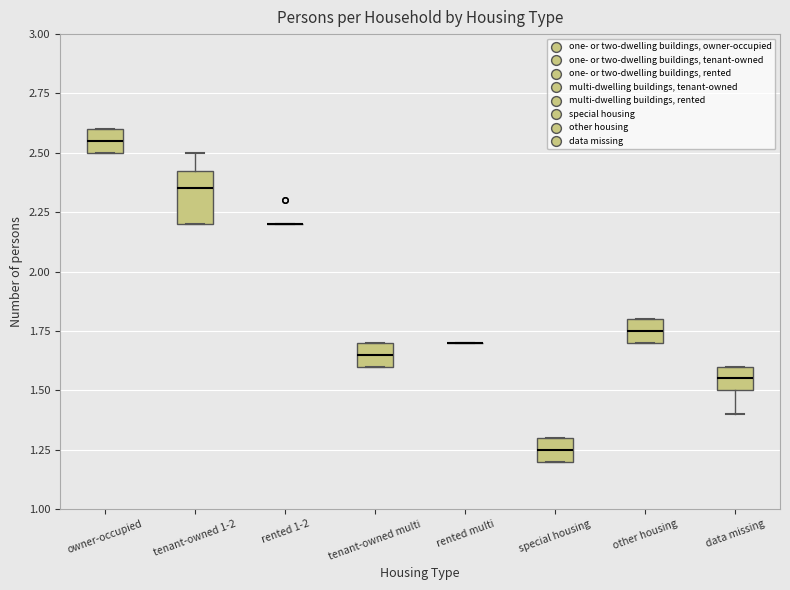

Reading left to right, transcribe this box plot: for each box, give where its median line is, the range the box spans, and where its two whiskers end, as read against the y-axis. The values are not printed on the chart, so give them approximately, as read against the axis.

owner-occupied: median 2.55, box 2.50 to 2.60, whiskers 2.50 to 2.60
tenant-owned 1-2: median 2.35, box 2.20 to 2.45, whiskers 2.20 to 2.50
rented 1-2: box collapsed to a line at 2.20, whiskers 2.20 to 2.20
tenant-owned multi: median 1.65, box 1.60 to 1.70, whiskers 1.60 to 1.70
rented multi: box collapsed to a line at 1.70, whiskers 1.70 to 1.70
special housing: median 1.25, box 1.20 to 1.30, whiskers 1.20 to 1.30
other housing: median 1.75, box 1.70 to 1.80, whiskers 1.70 to 1.80
data missing: median 1.55, box 1.50 to 1.60, whiskers 1.40 to 1.60